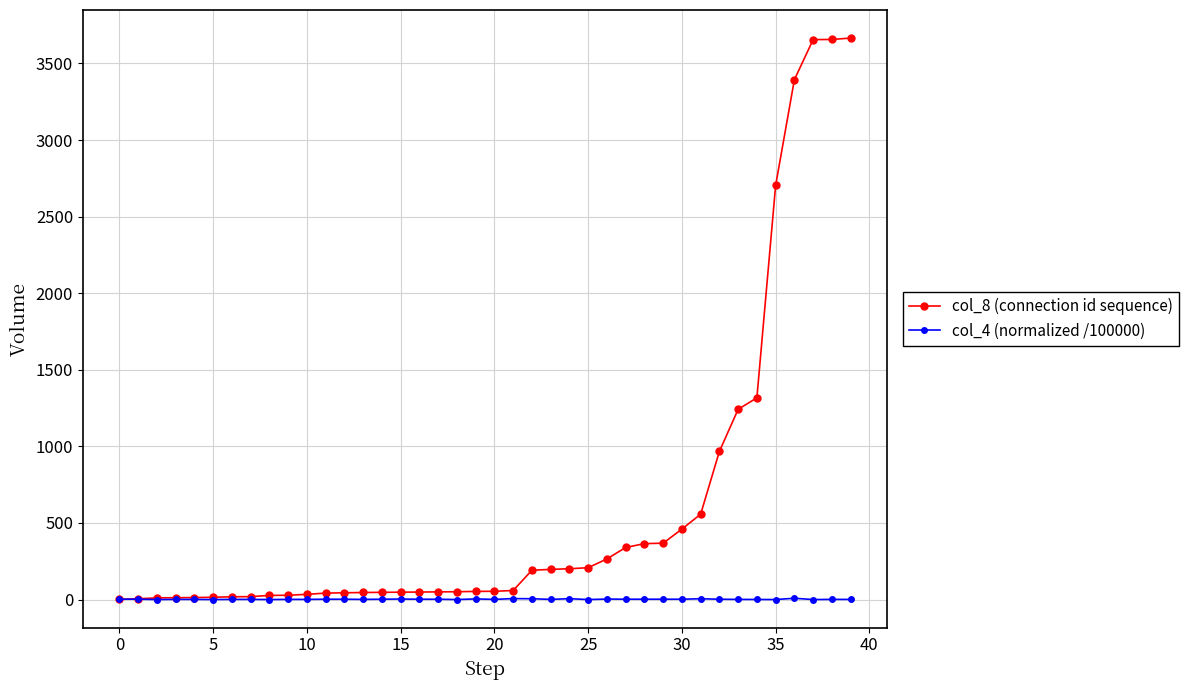

What is the average value of the col_4 (normalized /100000) series?

2.0